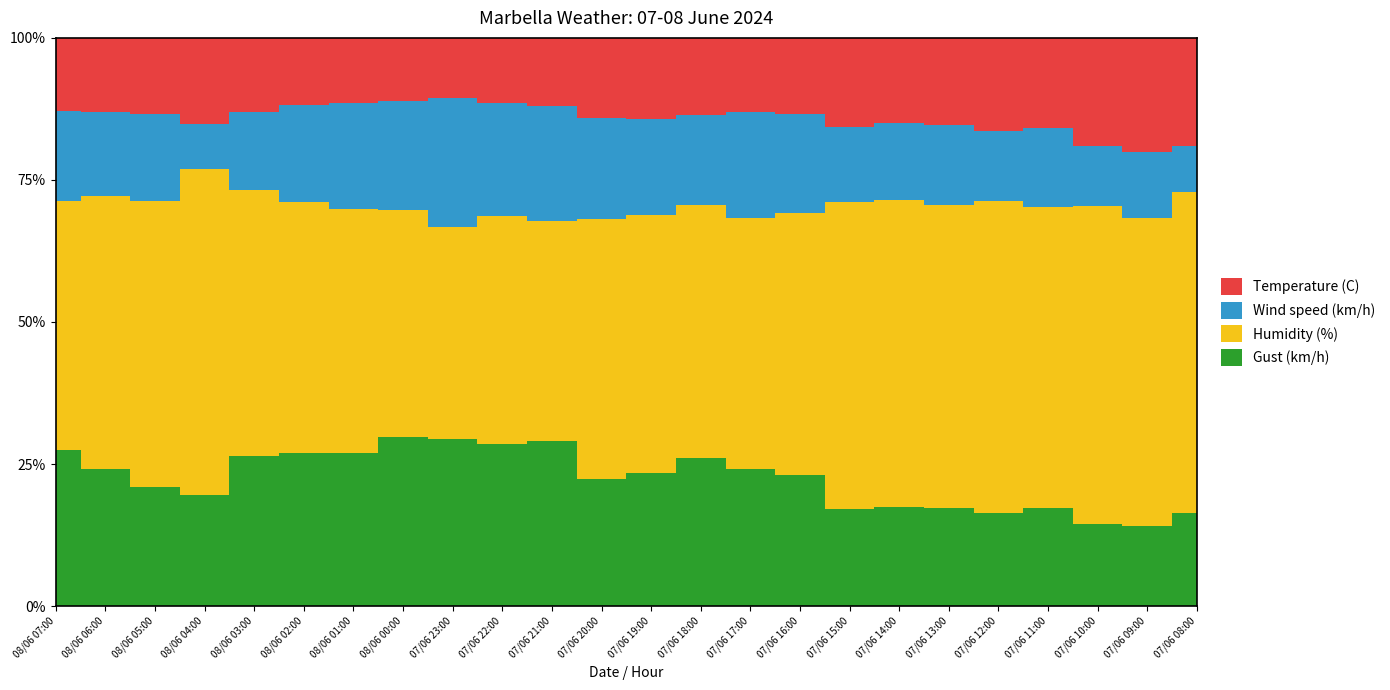

Reading left to right, list all the values displayed in this chart.

Temperature (C): 08/06 07:00=21.1	08/06 06:00=21.2	08/06 05:00=21.1	08/06 04:00=20.9	08/06 03:00=21.6	08/06 02:00=21.5	08/06 01:00=21.7	08/06 00:00=22.1	07/06 23:00=22.2	07/06 22:00=22.7	07/06 21:00=23.4	07/06 20:00=24.1	07/06 19:00=24.2	07/06 18:00=24.0	07/06 17:00=23.8	07/06 16:00=23.7	07/06 15:00=23.9	07/06 14:00=23.4	07/06 13:00=23.8	07/06 12:00=24.0	07/06 11:00=23.9	07/06 10:00=24.8	07/06 09:00=24.2	07/06 08:00=23.2
Wind speed (km/h): 08/06 07:00=26.0	08/06 06:00=24.0	08/06 05:00=24.0	08/06 04:00=11.0	08/06 03:00=23.0	08/06 02:00=31.0	08/06 01:00=35.0	08/06 00:00=38.0	07/06 23:00=48.0	07/06 22:00=39.0	07/06 21:00=40.0	07/06 20:00=30.0	07/06 19:00=29.0	07/06 18:00=28.0	07/06 17:00=34.0	07/06 16:00=31.0	07/06 15:00=20.0	07/06 14:00=21.0	07/06 13:00=22.0	07/06 12:00=18.0	07/06 11:00=21.0	07/06 10:00=14.0	07/06 09:00=14.0	07/06 08:00=10.0
Humidity (%): 08/06 07:00=72.0	08/06 06:00=78.0	08/06 05:00=79.0	08/06 04:00=79.0	08/06 03:00=78.0	08/06 02:00=80.0	08/06 01:00=81.0	08/06 00:00=79.0	07/06 23:00=79.0	07/06 22:00=79.0	07/06 21:00=76.0	07/06 20:00=78.0	07/06 19:00=77.0	07/06 18:00=79.0	07/06 17:00=81.0	07/06 16:00=82.0	07/06 15:00=82.0	07/06 14:00=84.0	07/06 13:00=83.0	07/06 12:00=80.0	07/06 11:00=80.0	07/06 10:00=73.0	07/06 09:00=65.0	07/06 08:00=69.0
Gust (km/h): 08/06 07:00=45.0	08/06 06:00=39.0	08/06 05:00=33.0	08/06 04:00=27.0	08/06 03:00=44.0	08/06 02:00=49.0	08/06 01:00=51.0	08/06 00:00=59.0	07/06 23:00=62.0	07/06 22:00=56.0	07/06 21:00=57.0	07/06 20:00=38.0	07/06 19:00=40.0	07/06 18:00=46.0	07/06 17:00=44.0	07/06 16:00=41.0	07/06 15:00=26.0	07/06 14:00=27.0	07/06 13:00=27.0	07/06 12:00=24.0	07/06 11:00=26.0	07/06 10:00=19.0	07/06 09:00=17.0	07/06 08:00=20.0